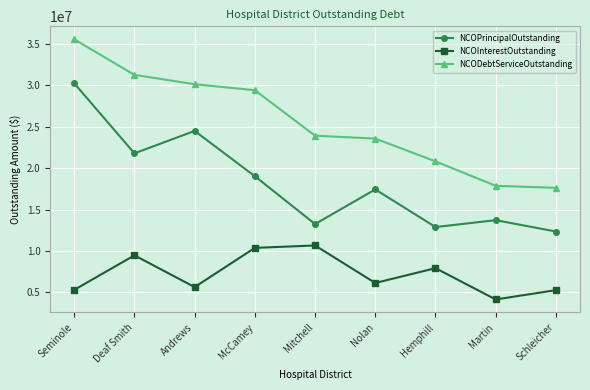

Is the value of NCODebtServiceOutstanding at Seminole greater than the value of NCOPrincipalOutstanding at Deaf Smith?

Yes